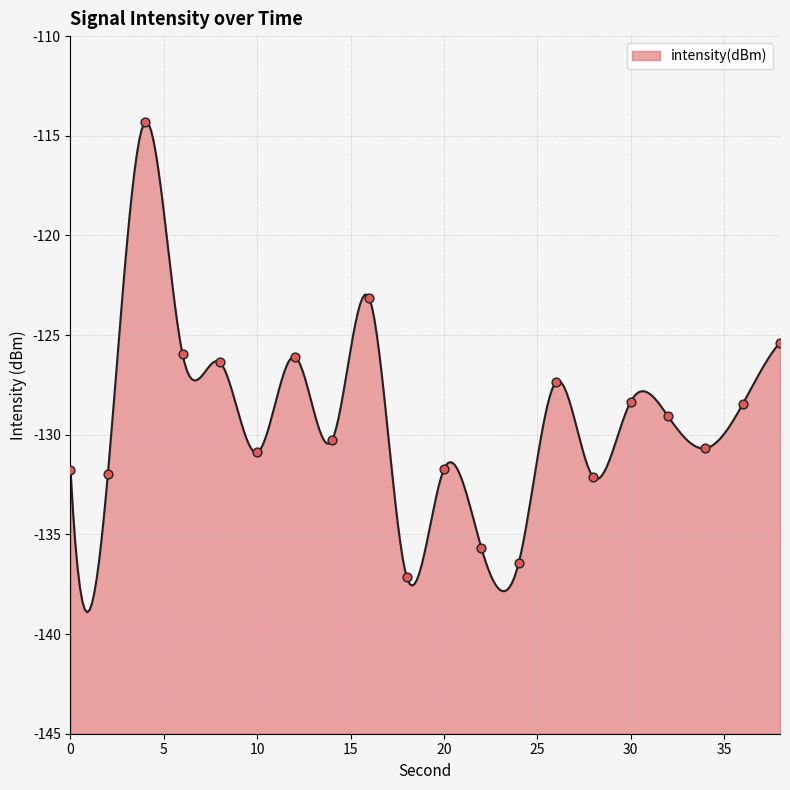

Between 8 and 18, which is larger?

8